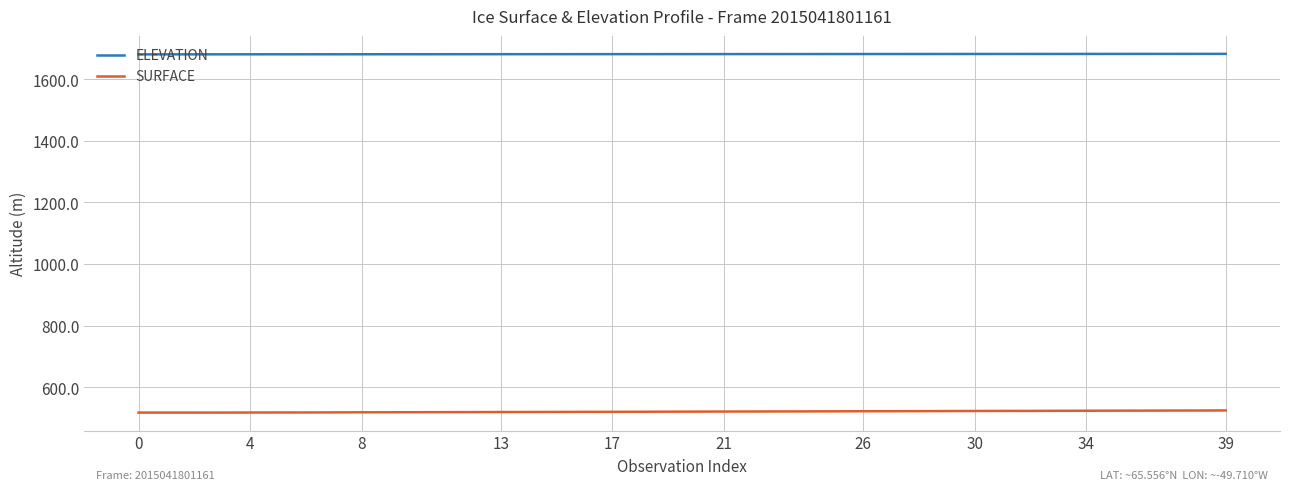

True or false: SURFACE and ELEVATION intersect in this chart.

False